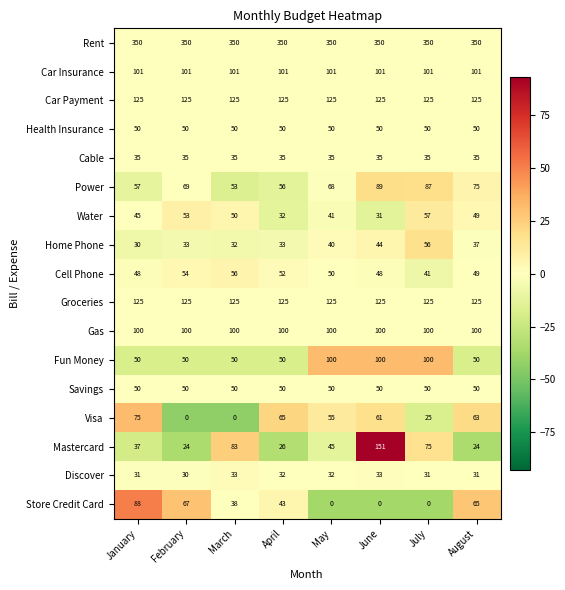

What is the difference between the highest and lowest values at July?

350